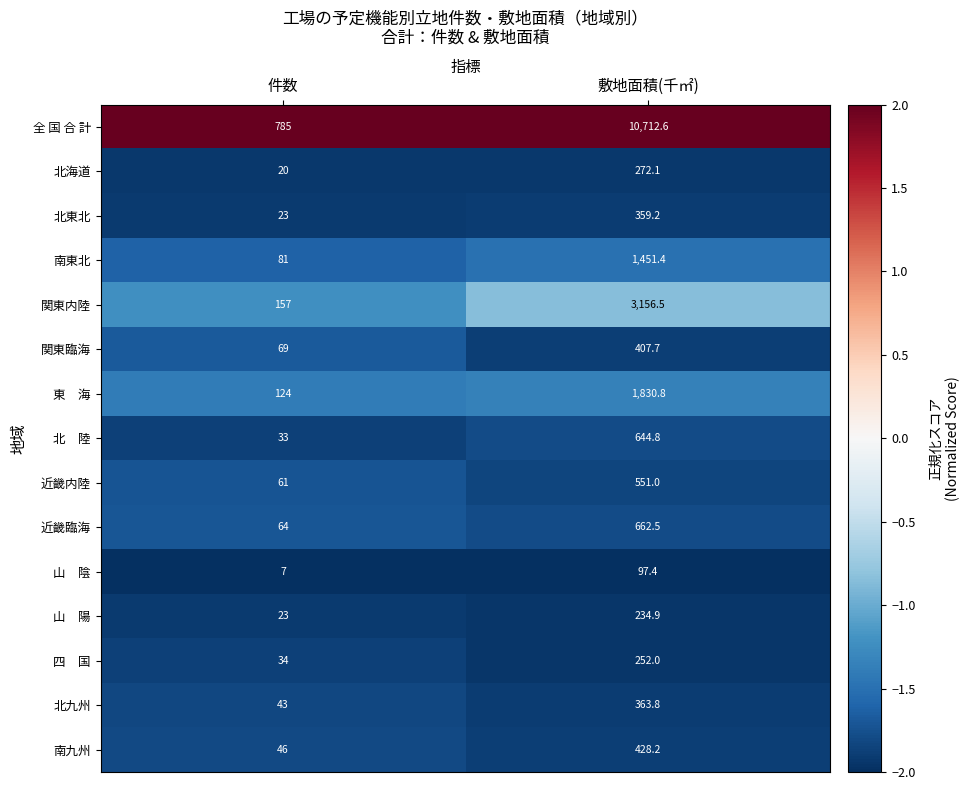

Which series has the largest total across all categories?

全 国 合 計